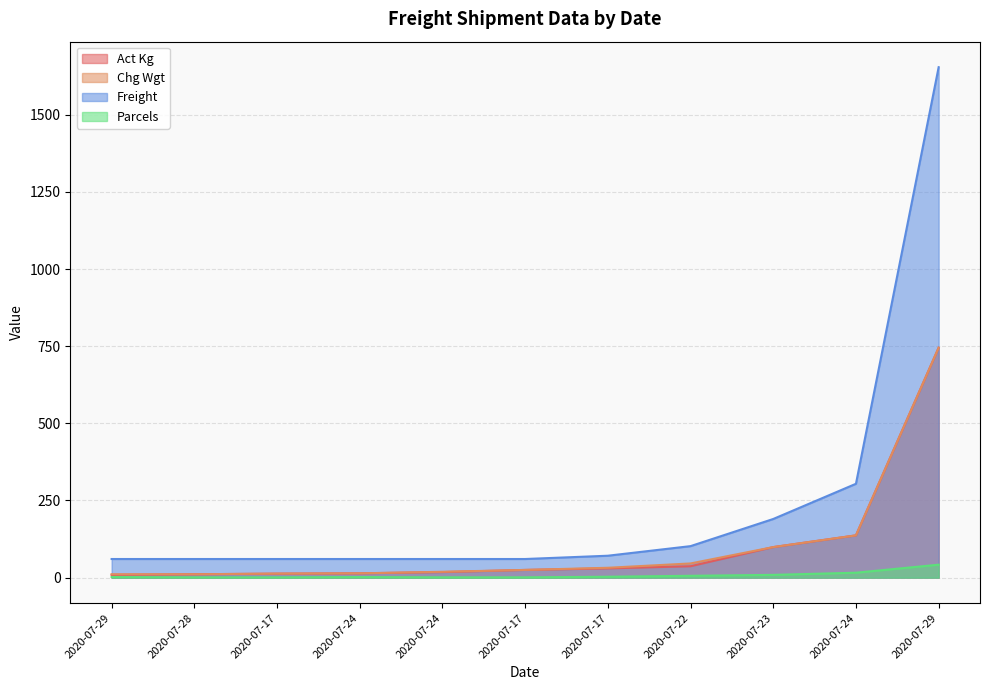

List the labels in order of Act Kg value, largest first.

2020-07-29, 2020-07-24, 2020-07-23, 2020-07-22, 2020-07-17, 2020-07-17, 2020-07-24, 2020-07-24, 2020-07-17, 2020-07-28, 2020-07-29